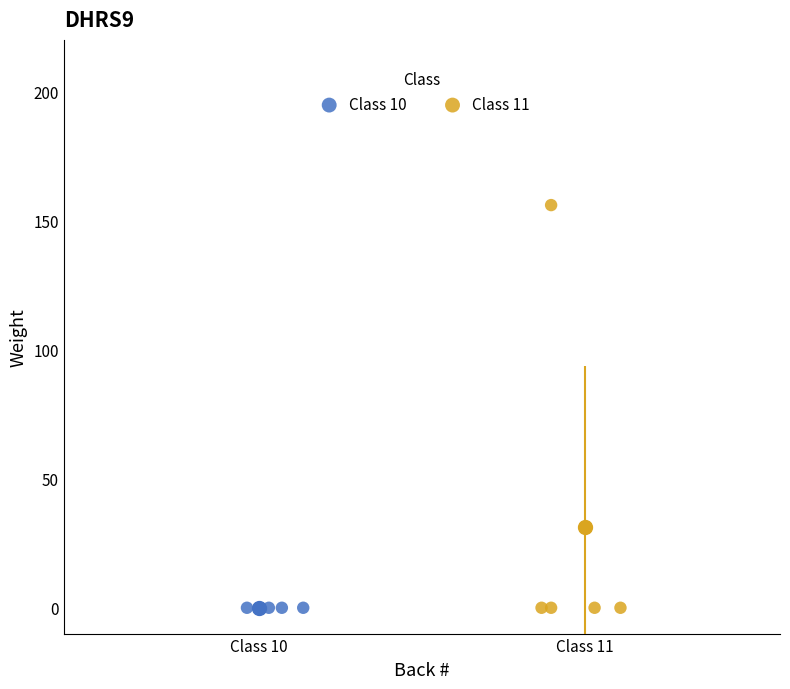

Which series contains the highest Y value?

Class 11